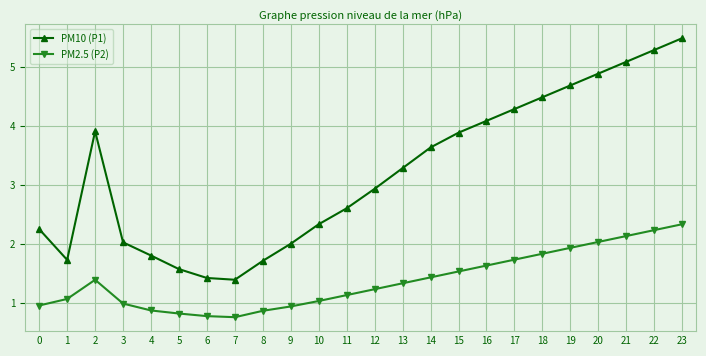

What is the average value of the PM10 (P1) series?

3.2